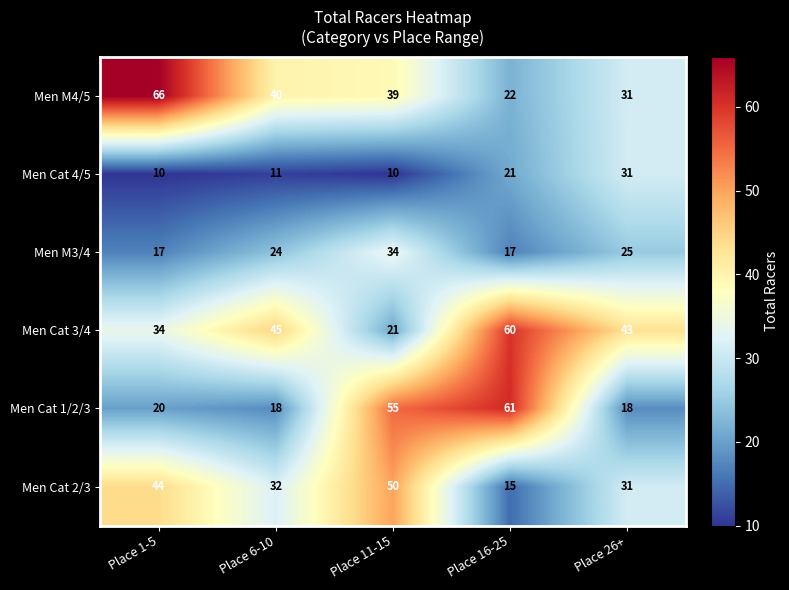

What is the minimum value for Men M4/5?

22